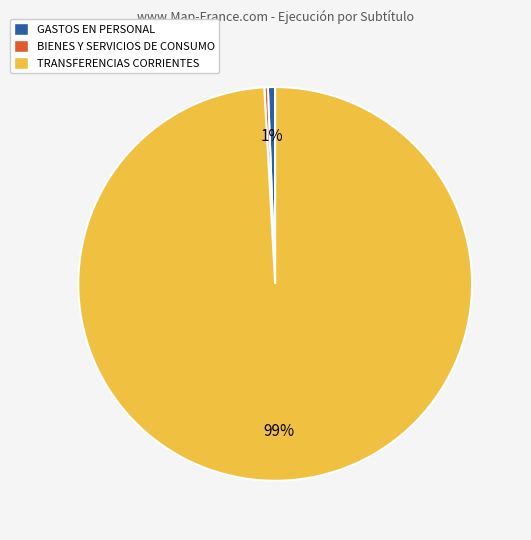

Which has a higher value, BIENES Y SERVICIOS DE CONSUMO or TRANSFERENCIAS CORRIENTES?

TRANSFERENCIAS CORRIENTES